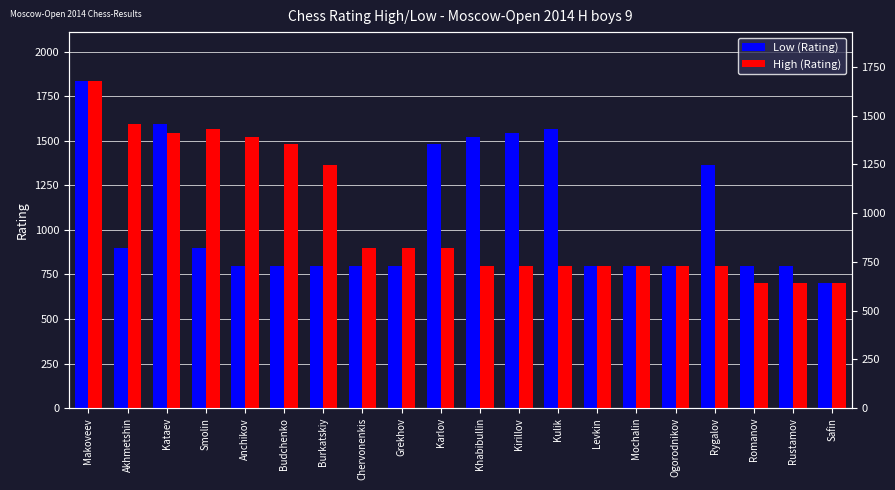

What is the value of the High (Rating) bar at the 13th from the left?

800